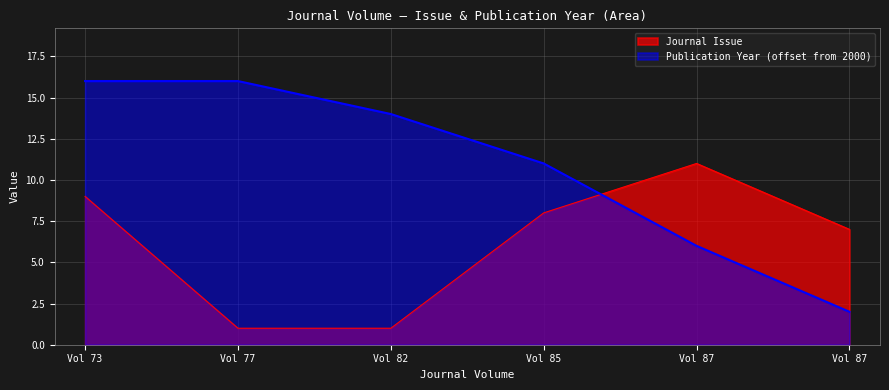

Is it true that Publication Year equals 16 at Vol 77?

True